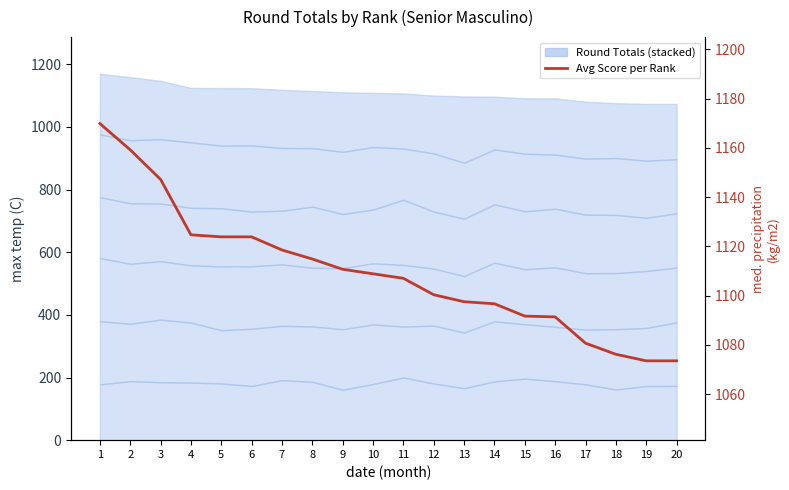

Where is the data nearest to the value 1121?

7